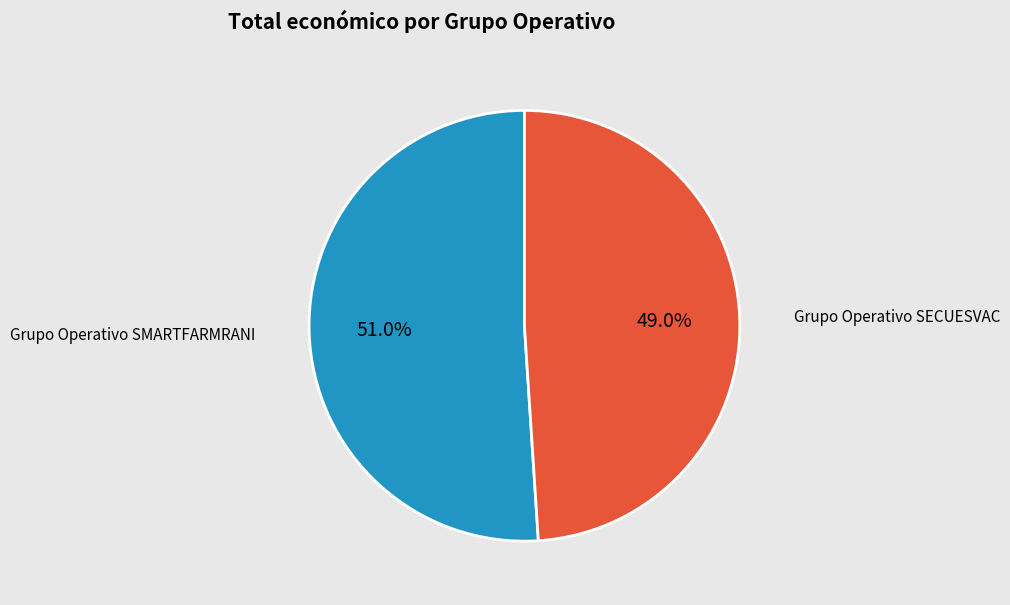

Count the number of slices in the pie.

2